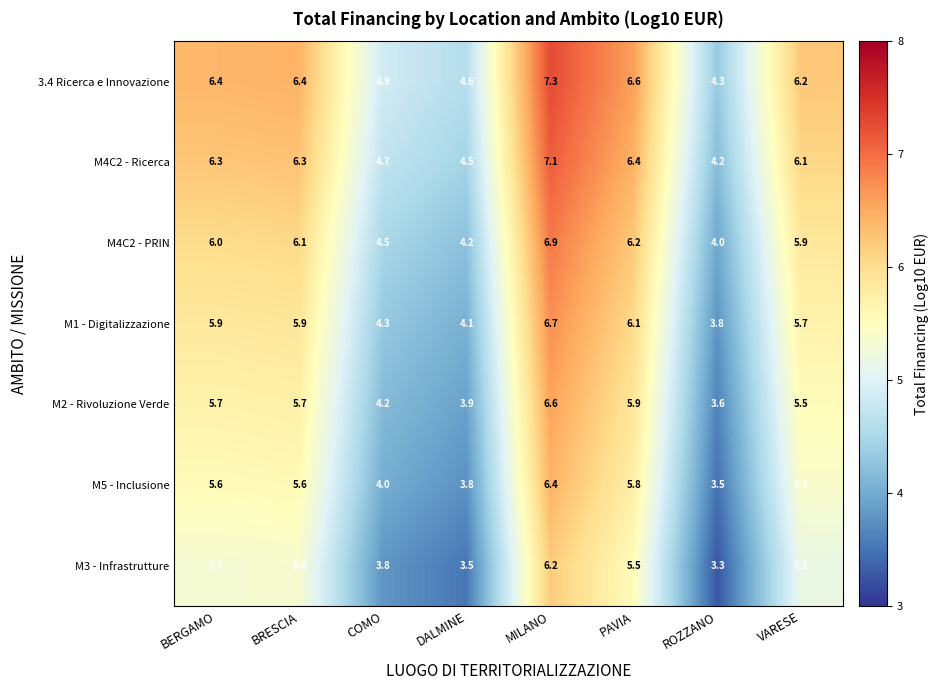

List the series in order of their peak value, highest first.

3.4 Ricerca e Innovazione, M4C2 - Ricerca, M4C2 - PRIN, M1 - Digitalizzazione, M2 - Rivoluzione Verde, M5 - Inclusione, M3 - Infrastrutture